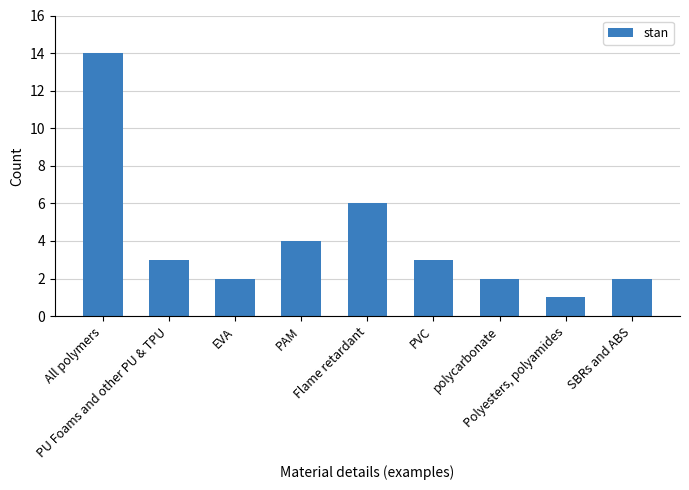

What is the average value?

4